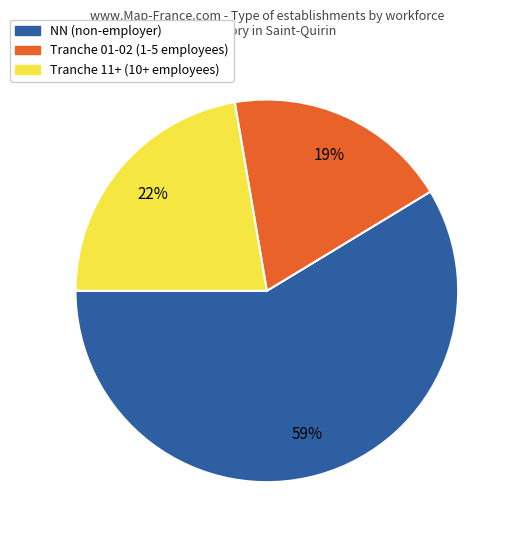

Does any single category account for the majority?

Yes